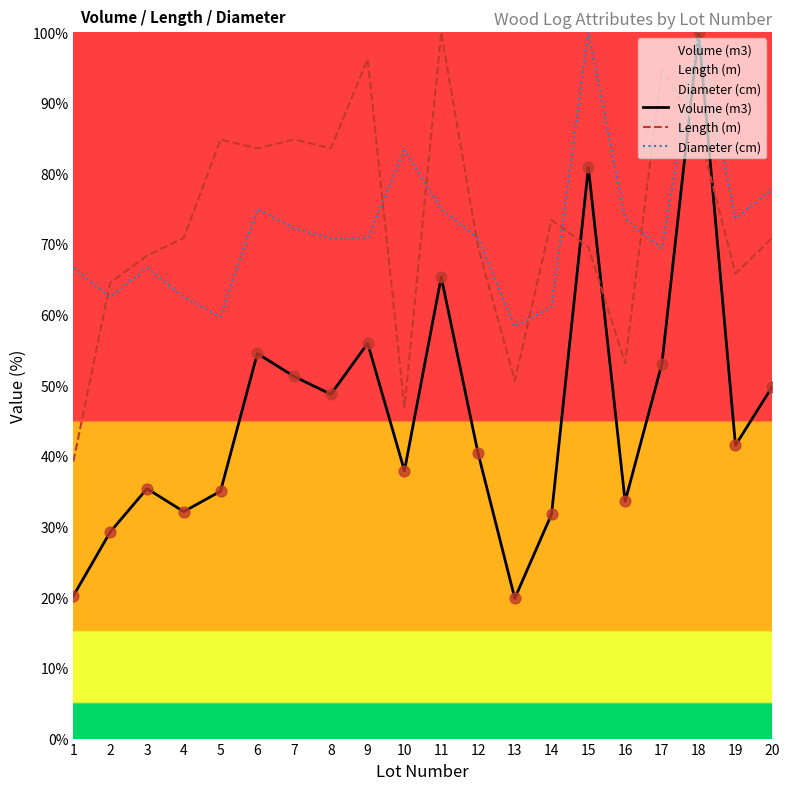

Which series reaches the minimum Y coordinate?

Volume (m3)